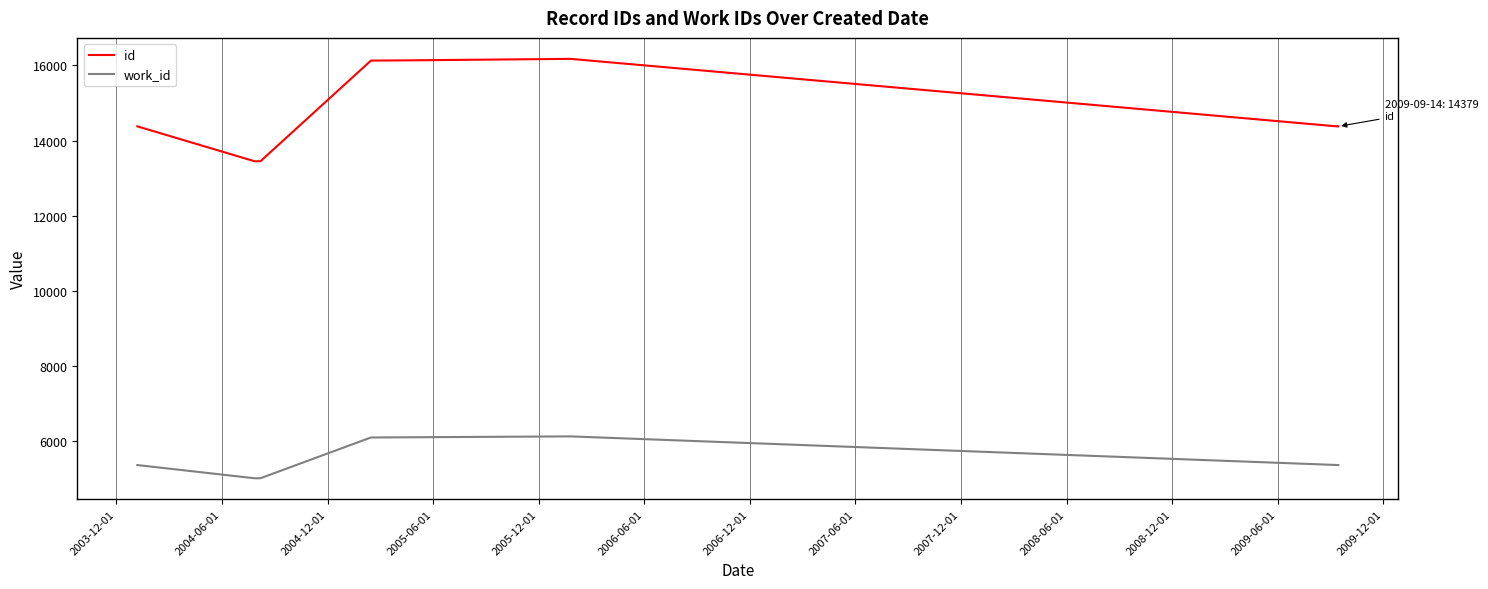

At how many categories does at least one series exceed 9722?

10